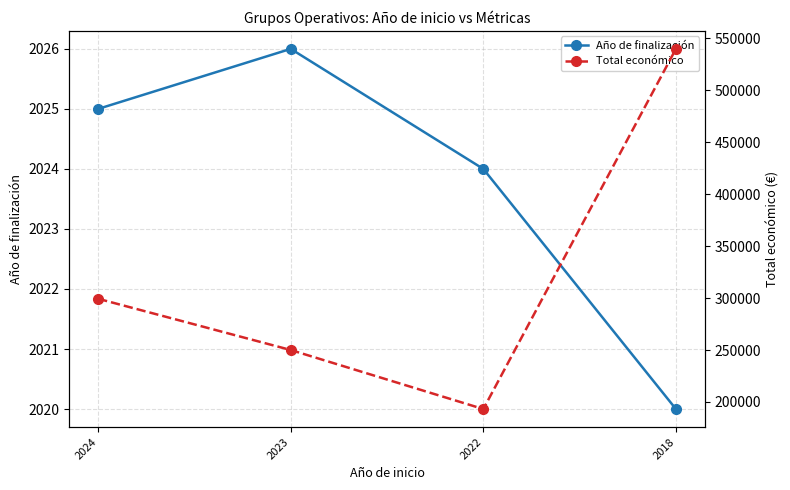

Which series has the largest range (max minus min)?

Total económico